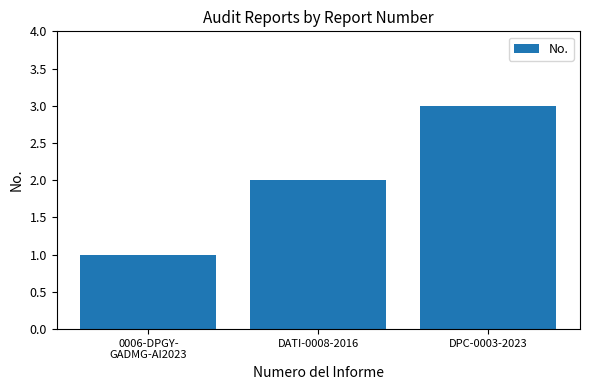

The chart shows a value of 1 at 0006-DPGY-
GADMG-AI2023. True or false?

True